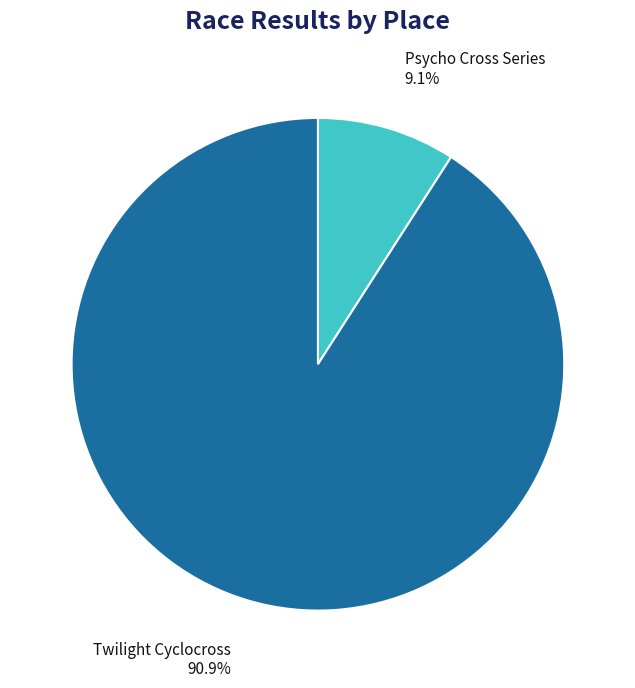

To the nearest percent, what is the combined percentage of Psycho Cross Series and Twilight Cyclocross?

100%